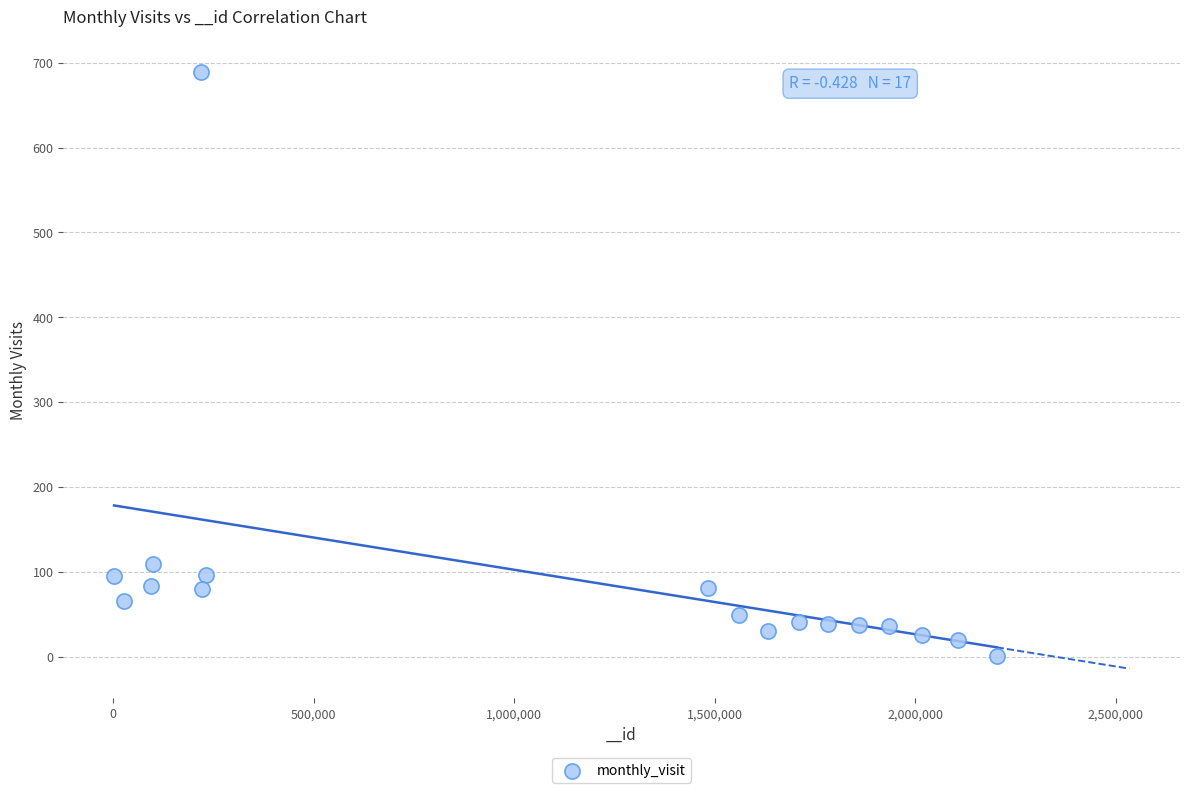

What is the range of X values (max minus min)?

2201227